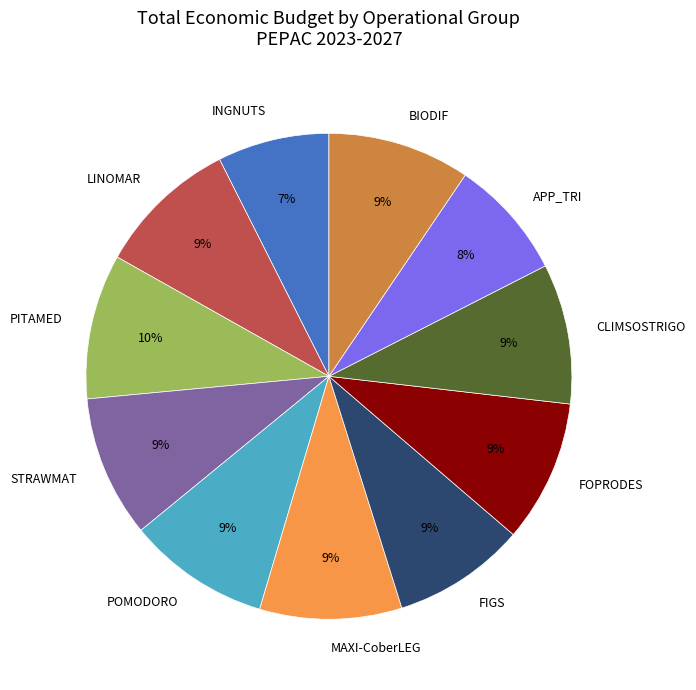

Which slice is the smallest?

INGNUTS